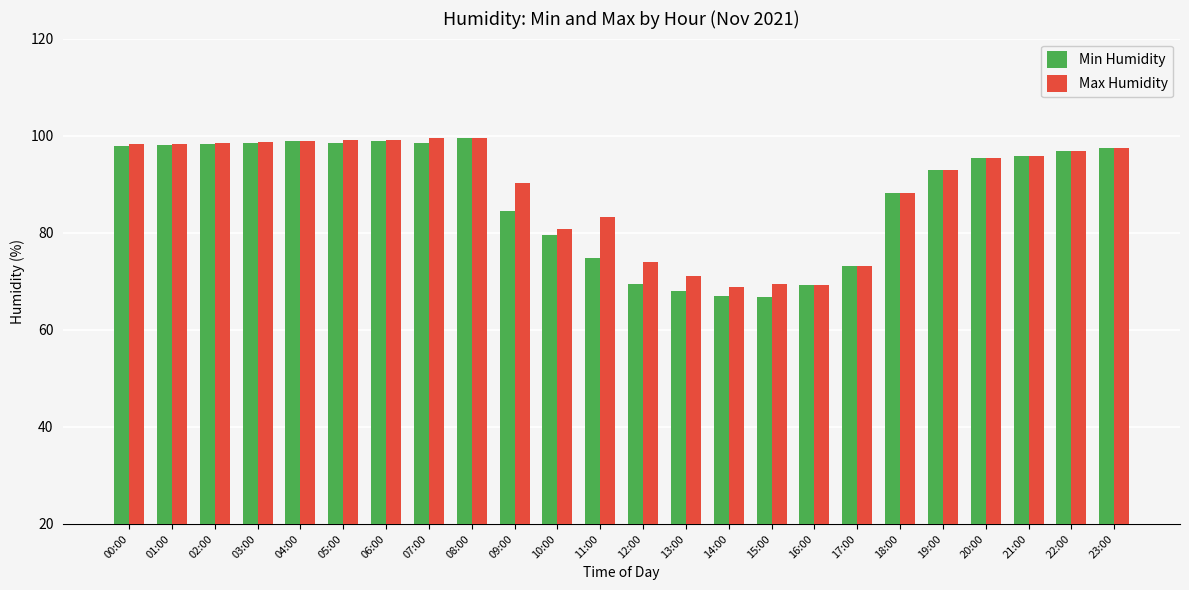

What is the minimum value shown in the chart?

66.7